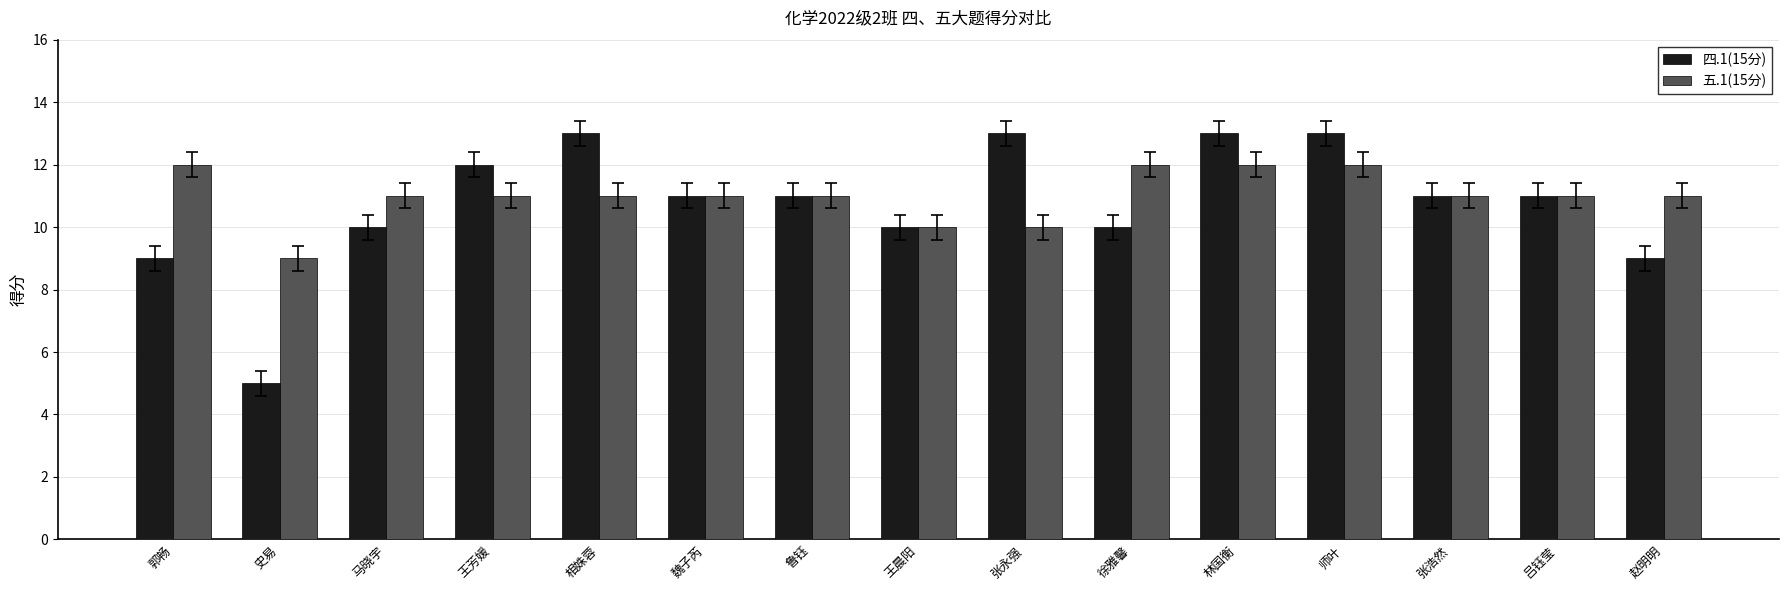

How many bars are there in total?

30